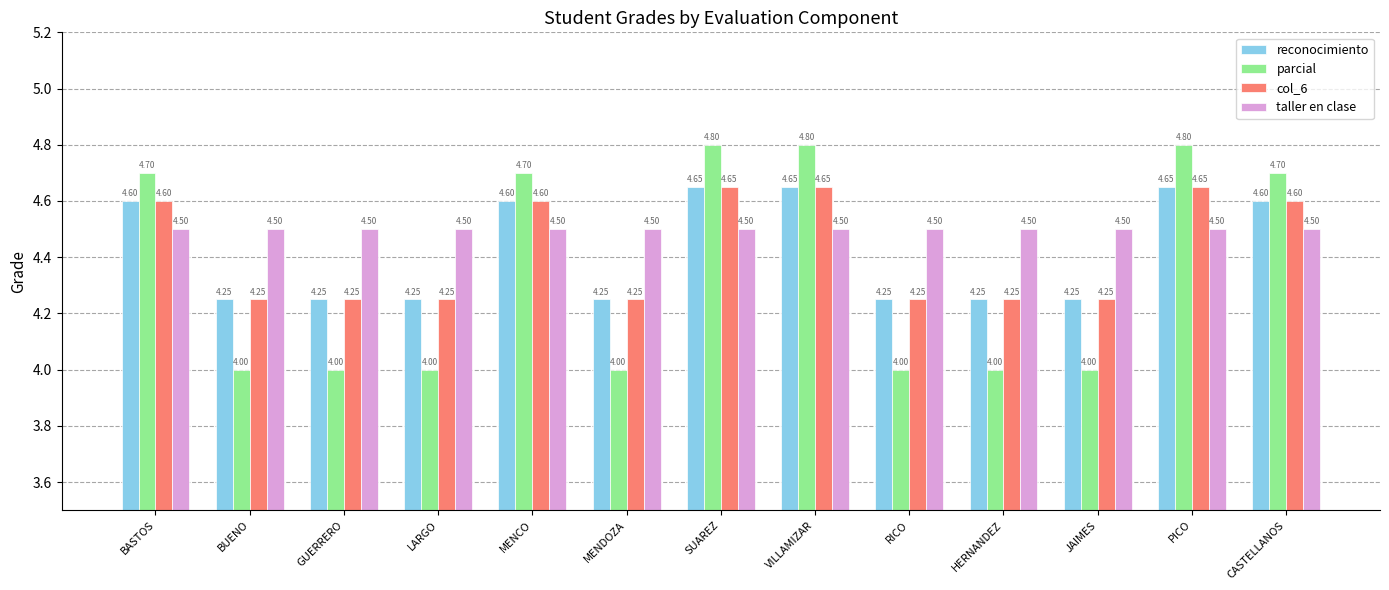

What is the greatest value displayed?

4.8